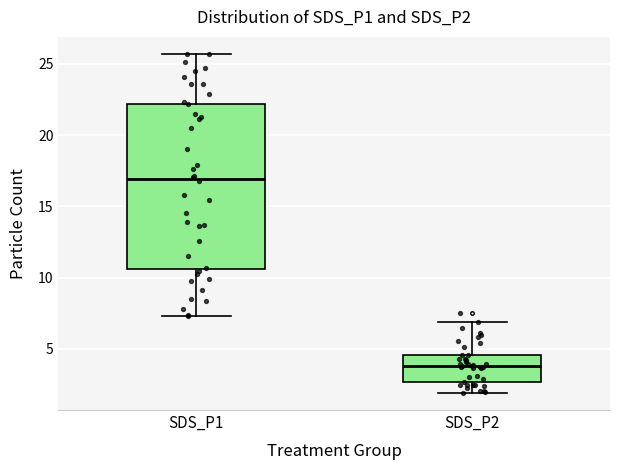

Which box is the tallest, from its lower edge to its upper edge?

SDS_P1